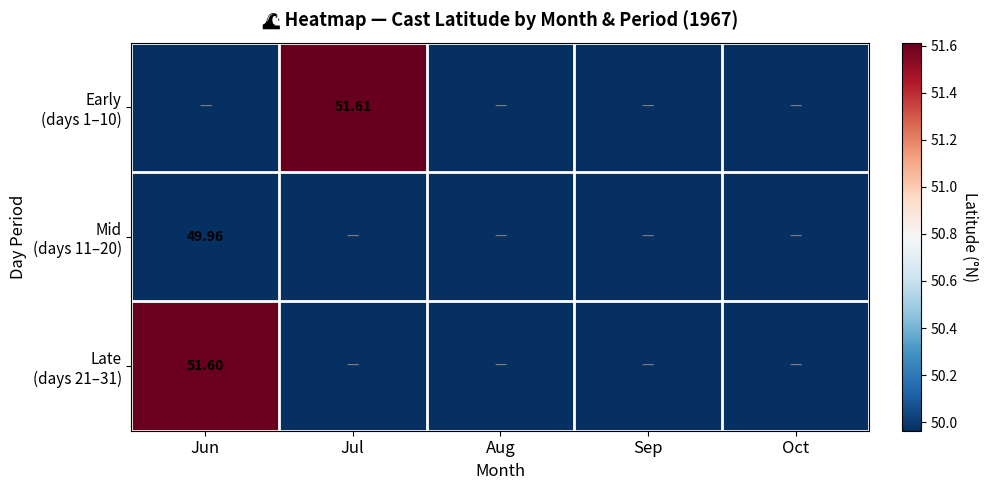

How many data points does each series have?

5